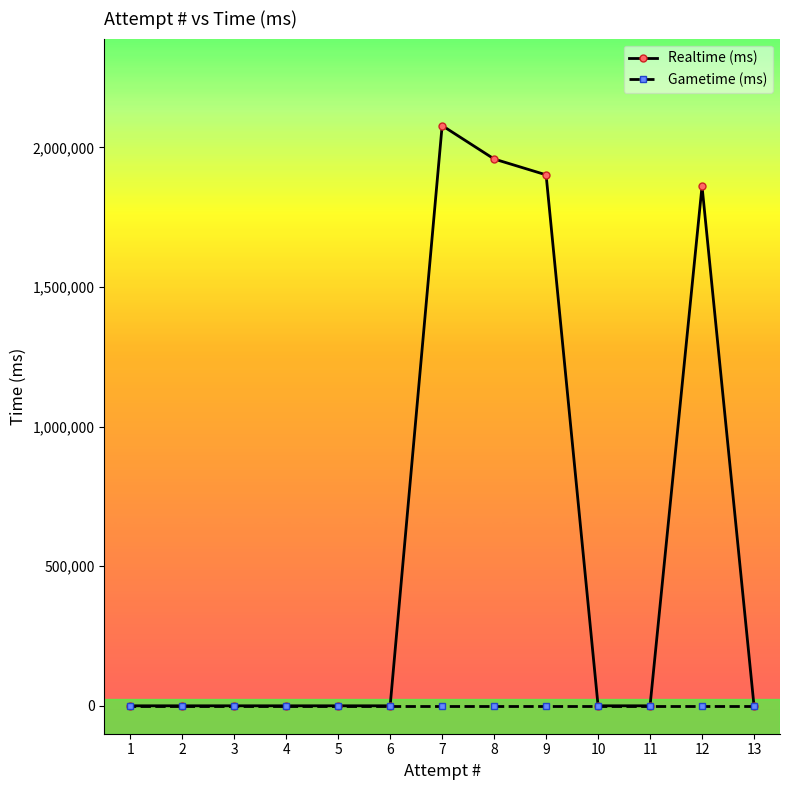

In Realtime (ms), how many points are higher than both neighbors (excluding endpoints)?

2